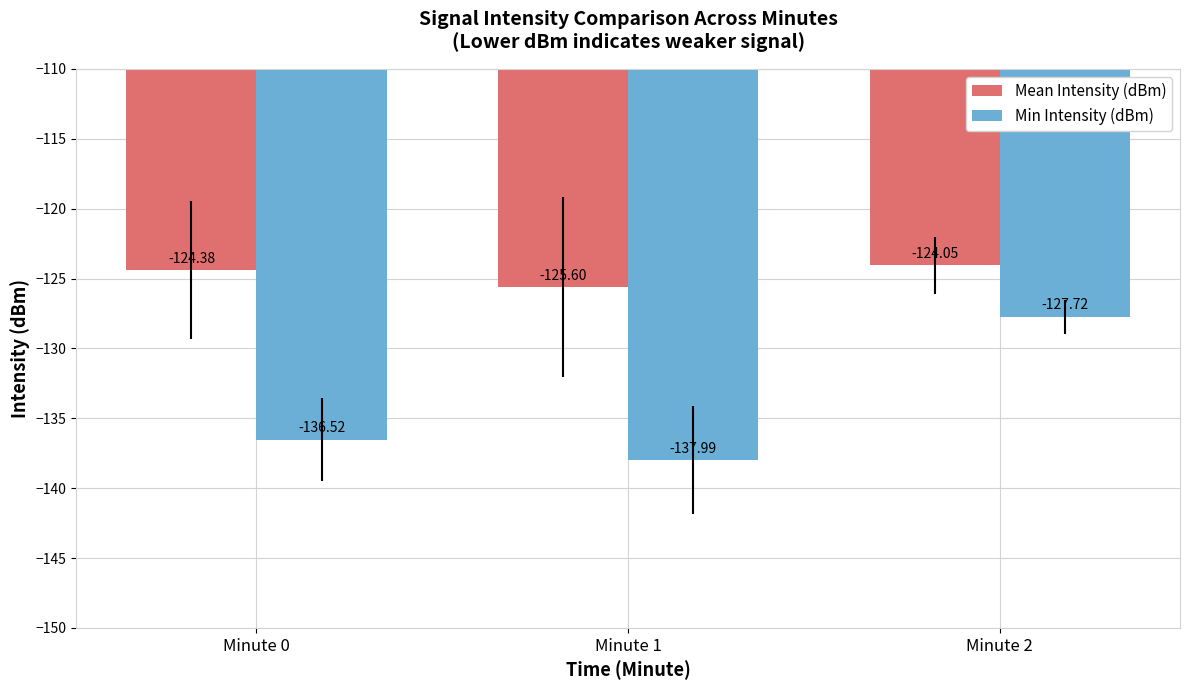

Rank the series at Minute 2 from lowest to highest value.

Min Intensity (dBm), Mean Intensity (dBm)